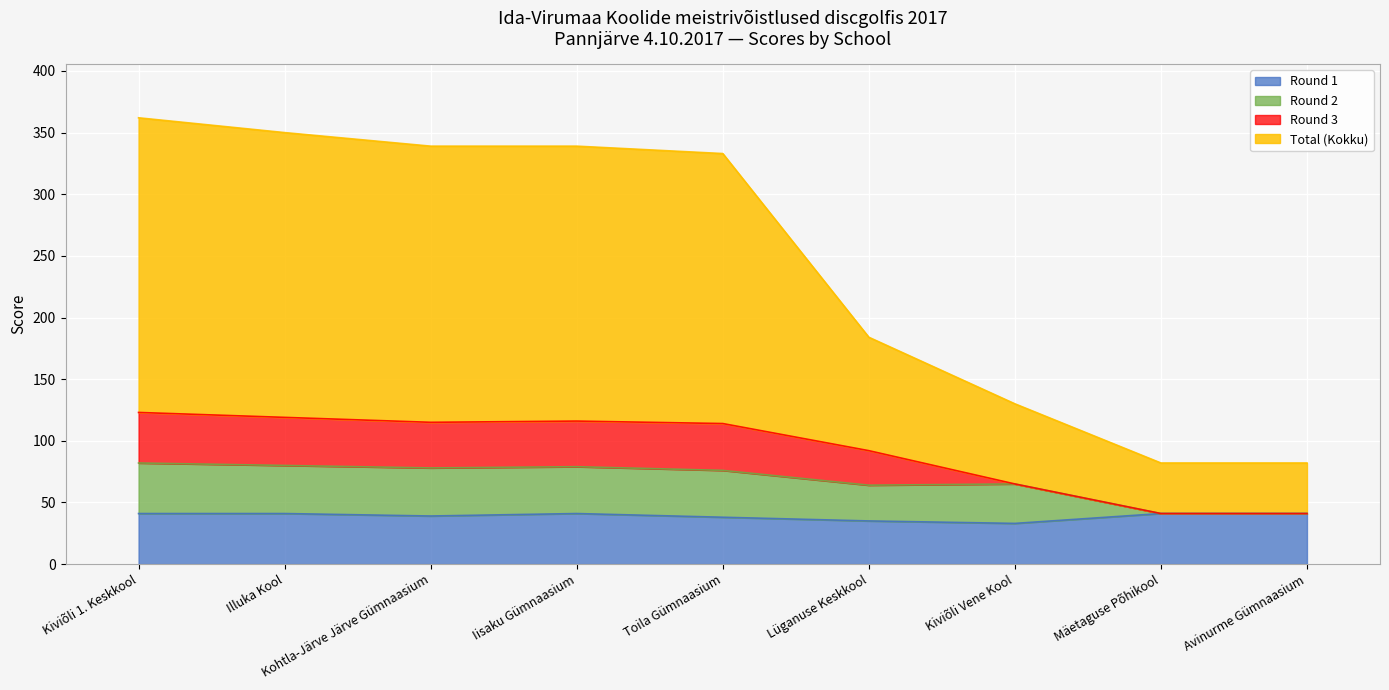

At which category is the sum across all series the highest?

Kiviõli 1. Keskkool